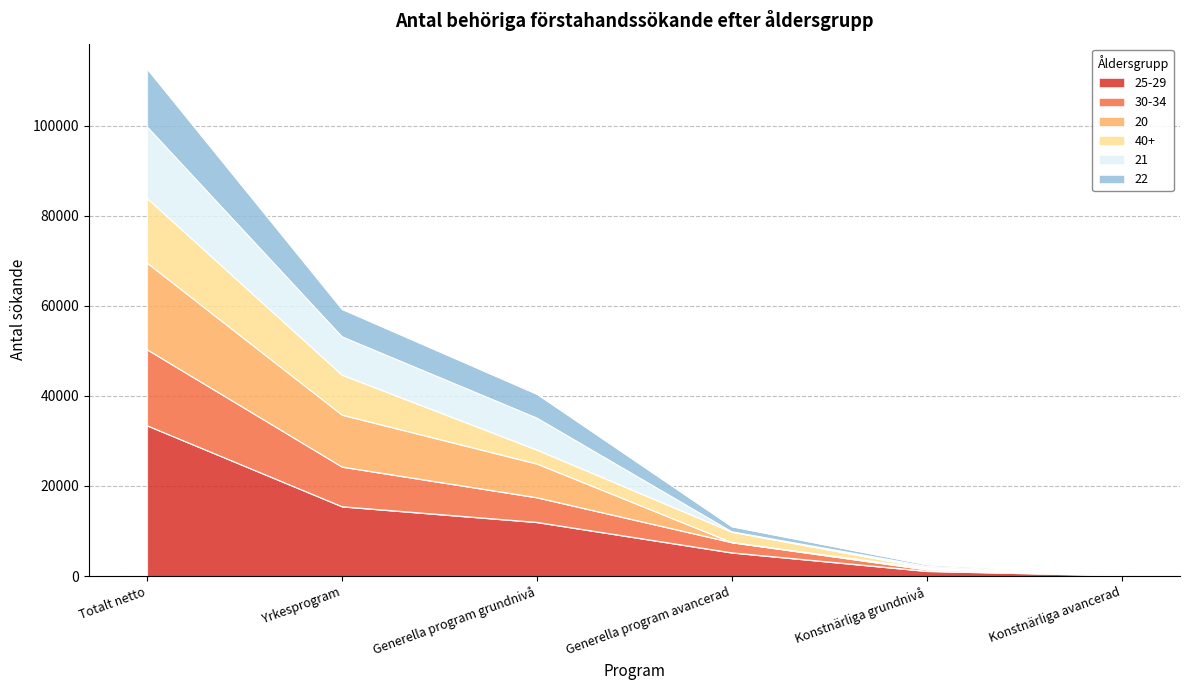

At which label does 21 first exceed 40378?

Totalt netto